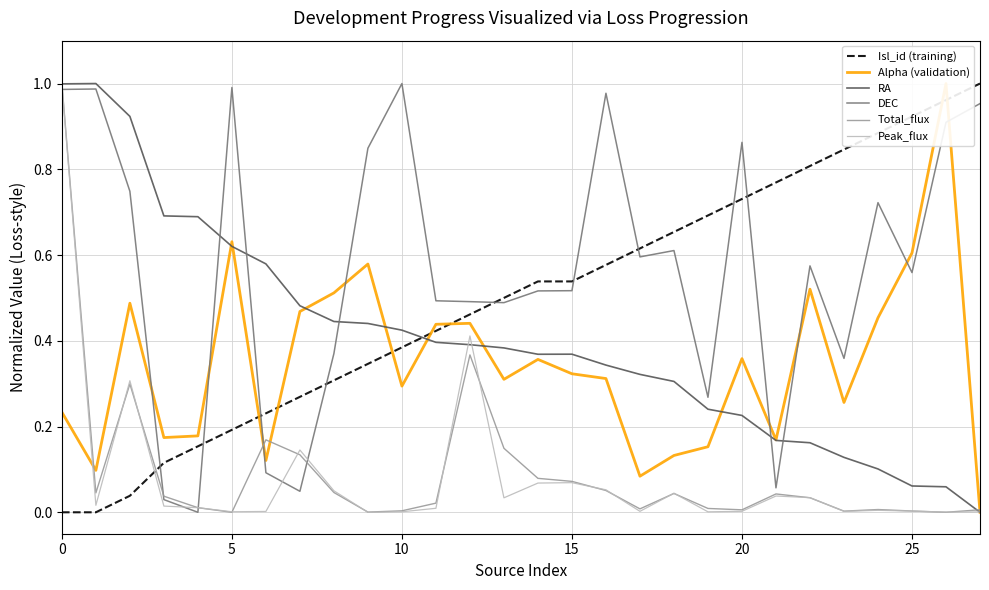

What is the highest value of the Total_flux series?

1.0